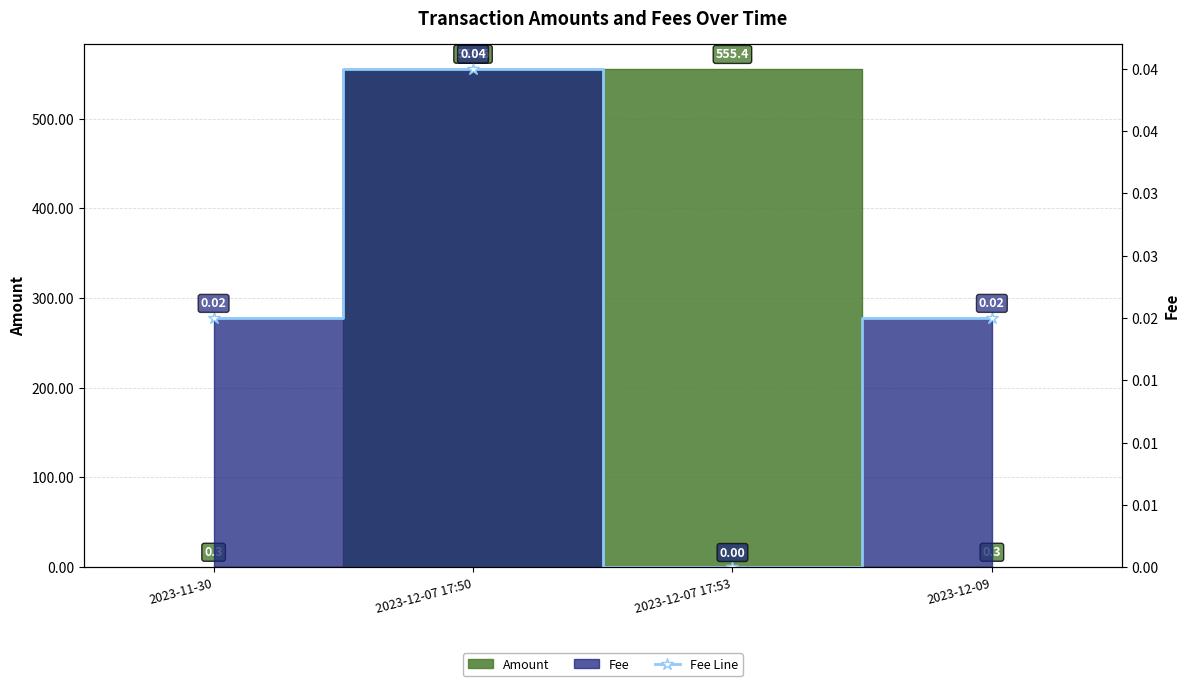

List the labels in order of value, smallest first.

2023-12-07 17:53, 2023-11-30, 2023-12-09, 2023-12-07 17:50